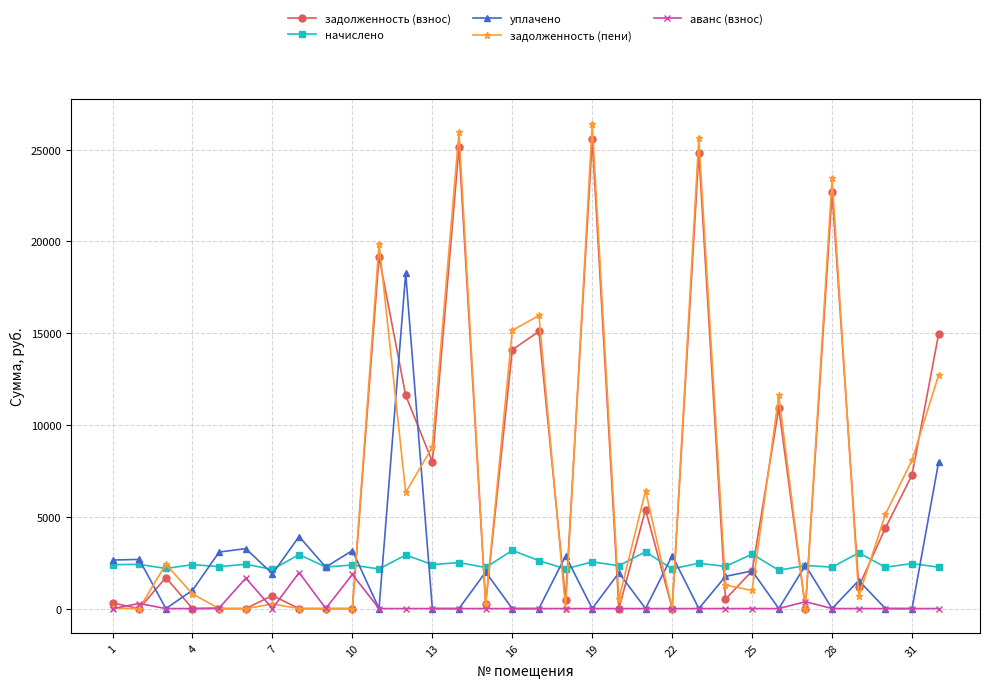

At how many categories does at least one series exceed 24159?

3